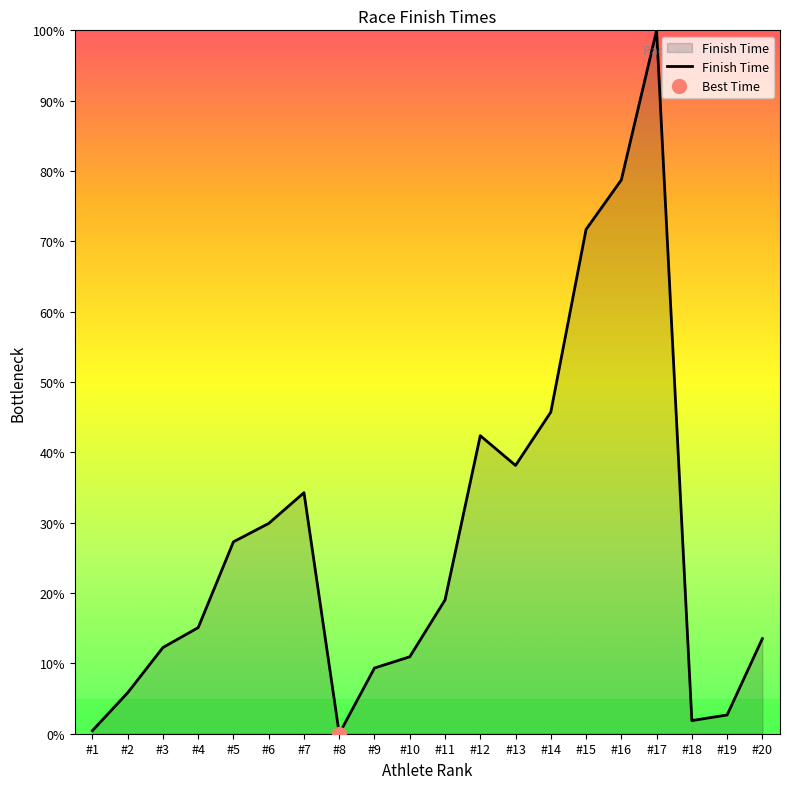

Count the number of data series in this chart.

1